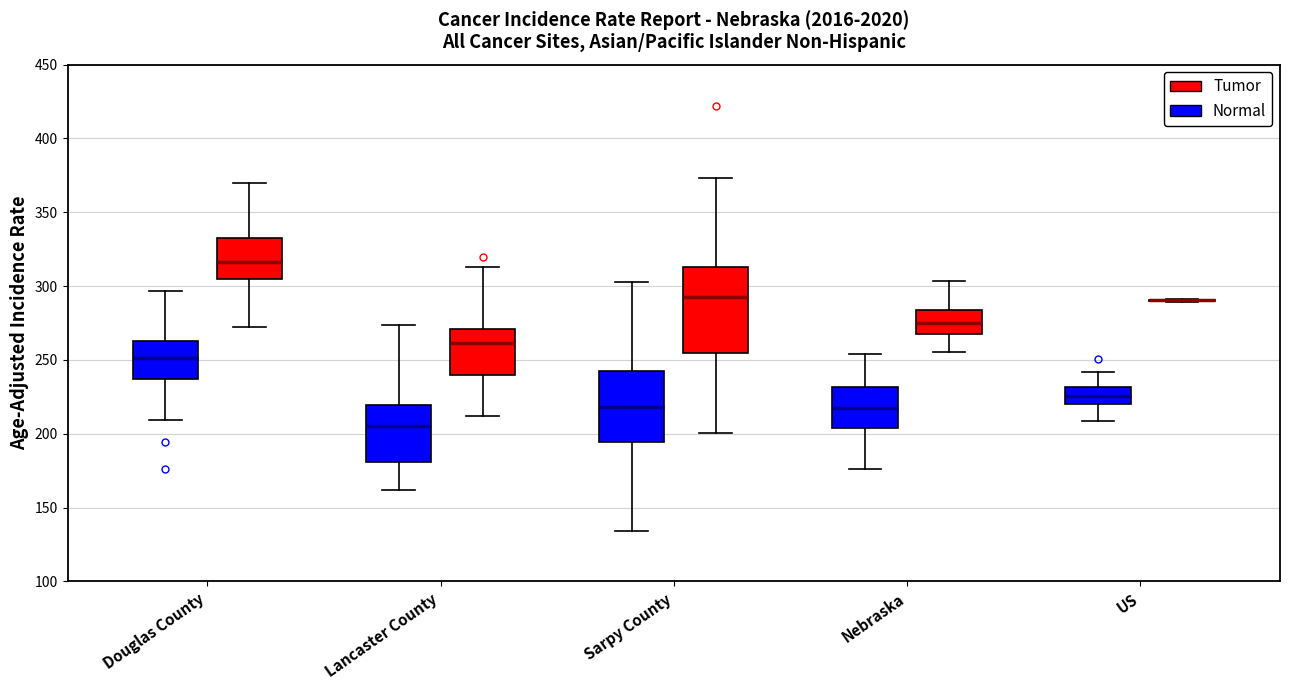

Where does the median line of the box for Sarpy County (Tumor) sit on the y-axis? The values are not printed on the chart, so give them approximately, as read against the axis.

295